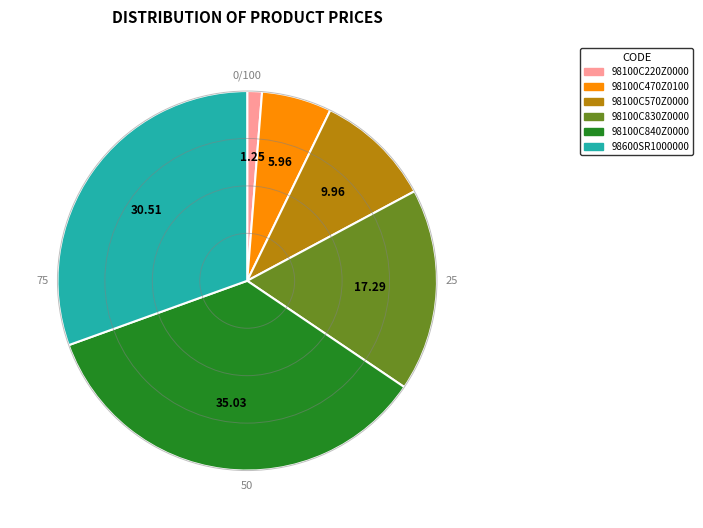

How many segments does this pie chart have?

6